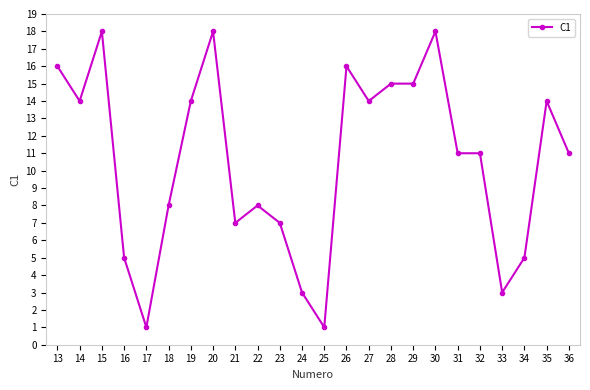

What is the greatest value displayed?

18